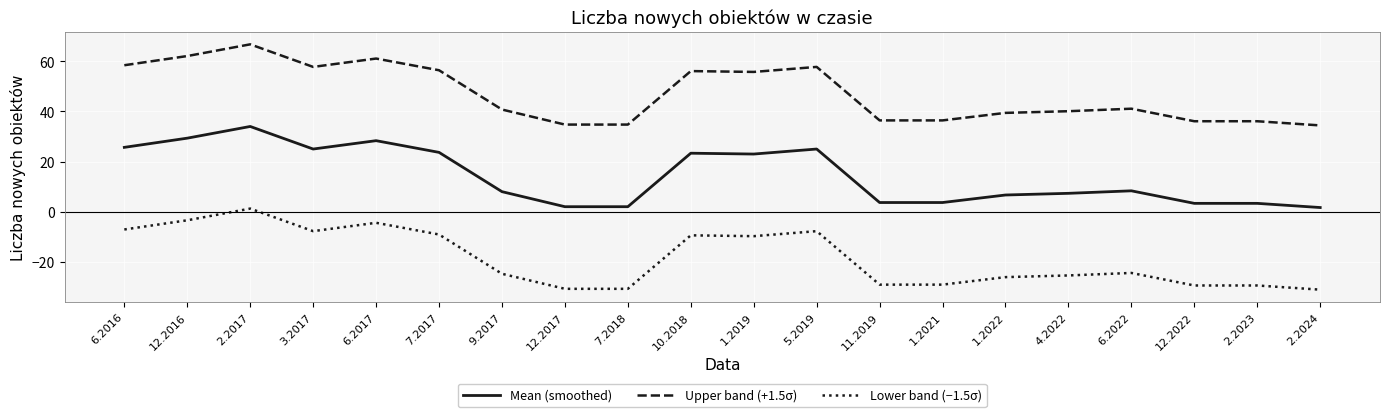

What position from the left is 10.2018?

10